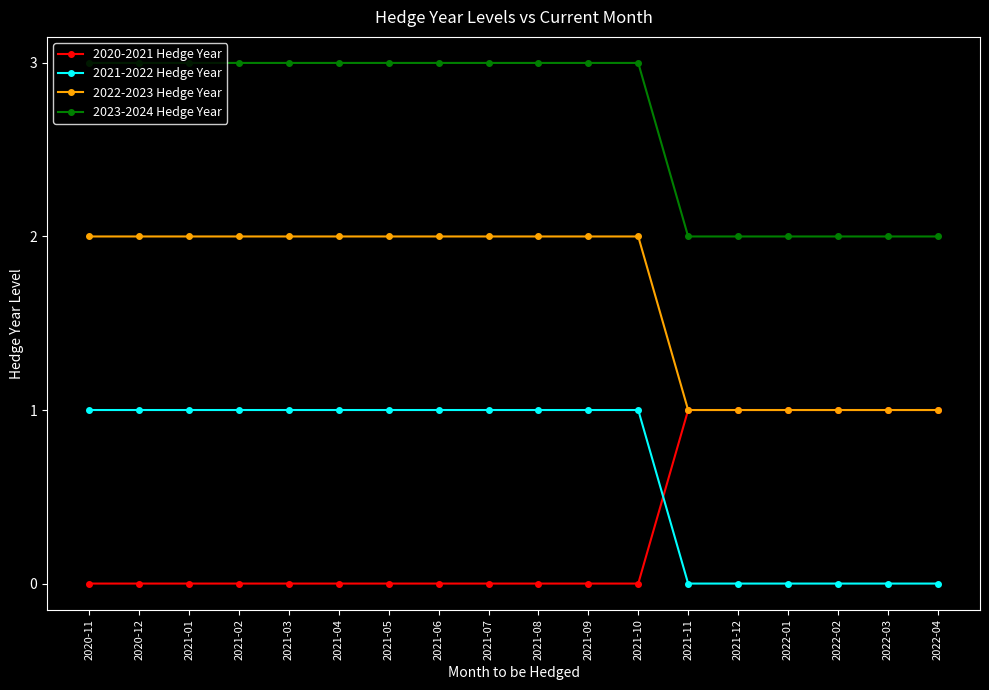

Count the 2021-2022 Hedge Year values in the range 0 to 1.

18